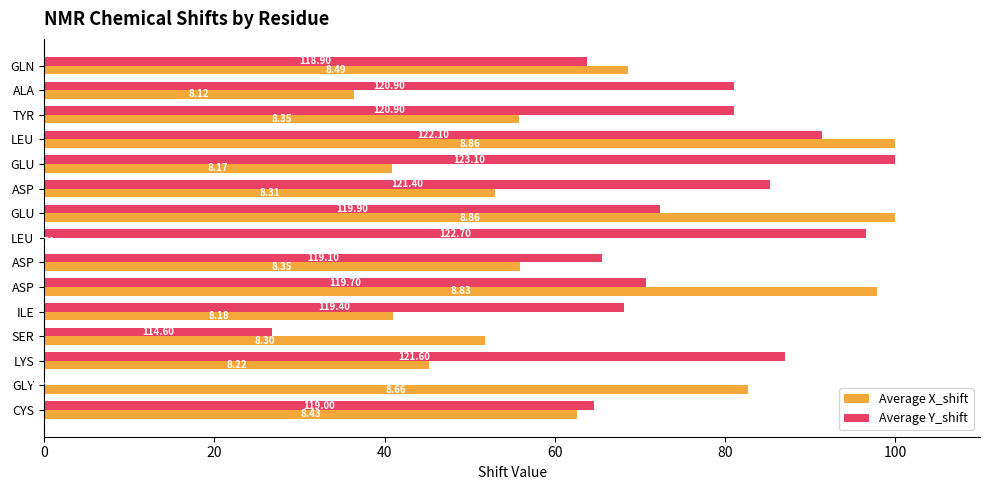

What are all the series names shown in the legend?

Average X_shift, Average Y_shift